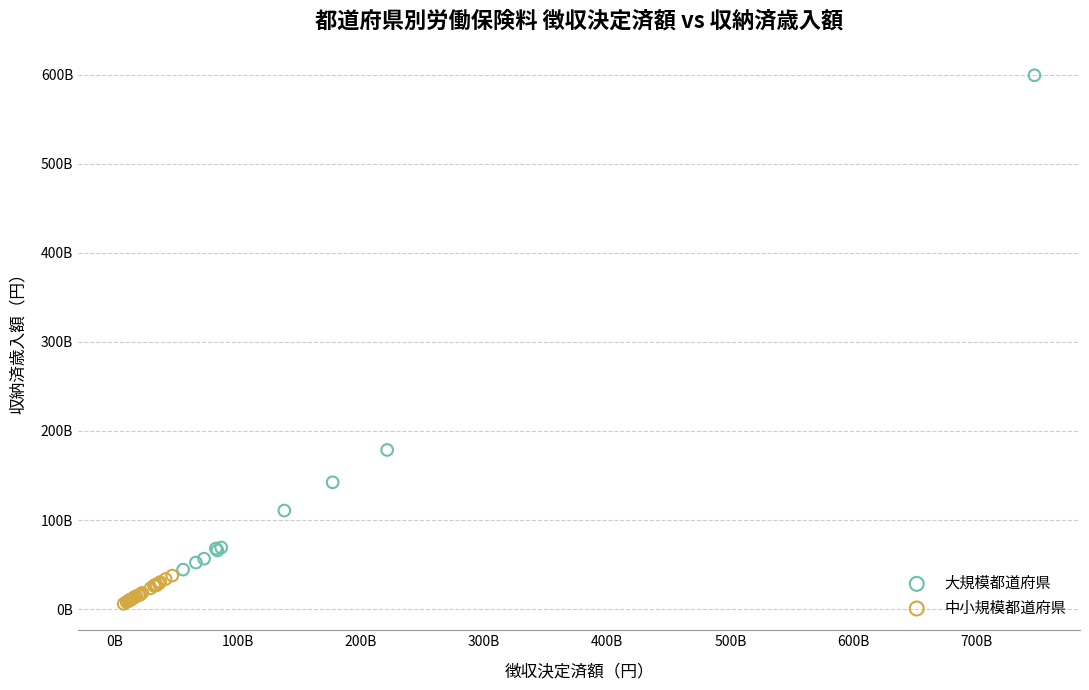

Which series contains the lowest Y value?

中小規模都道府県